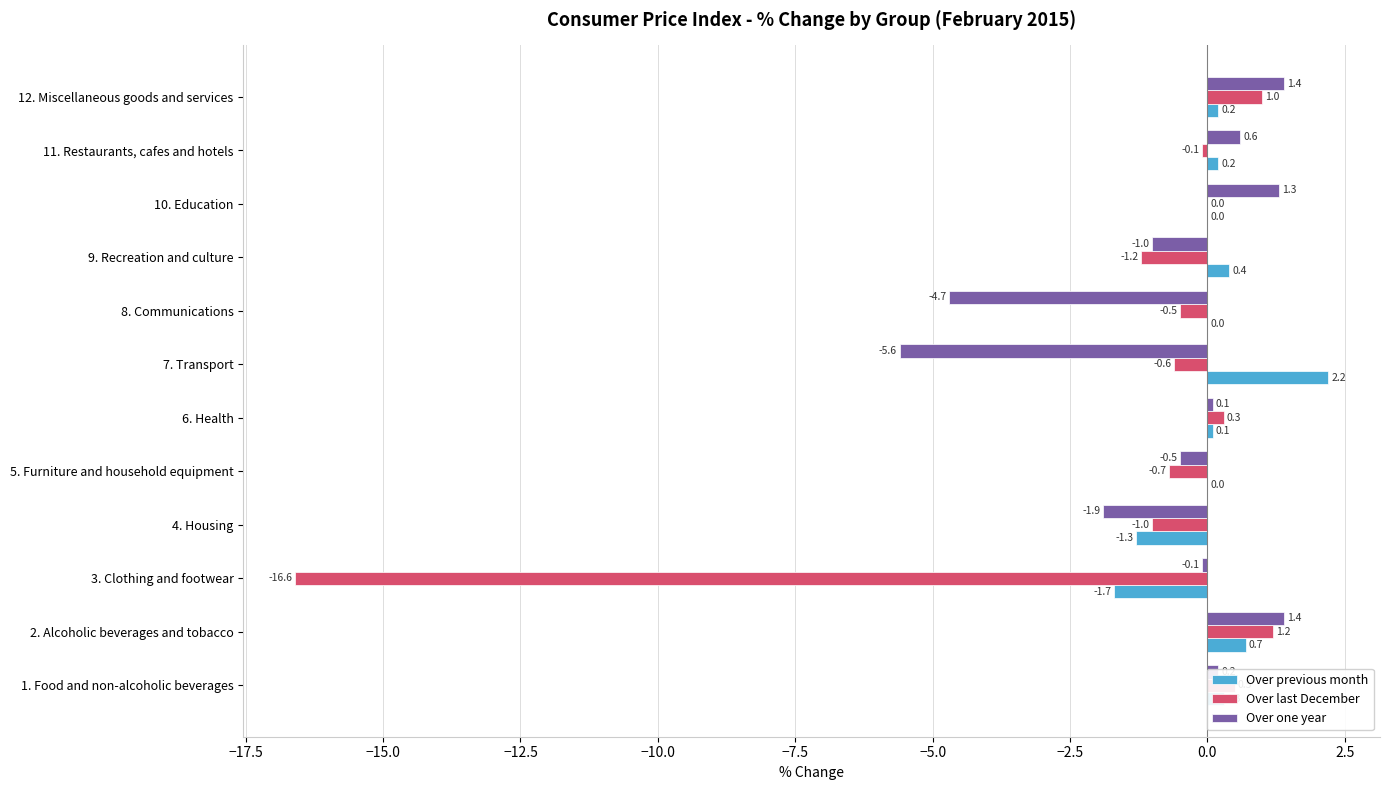

Where is Over one year nearest to the value -2?

4. Housing